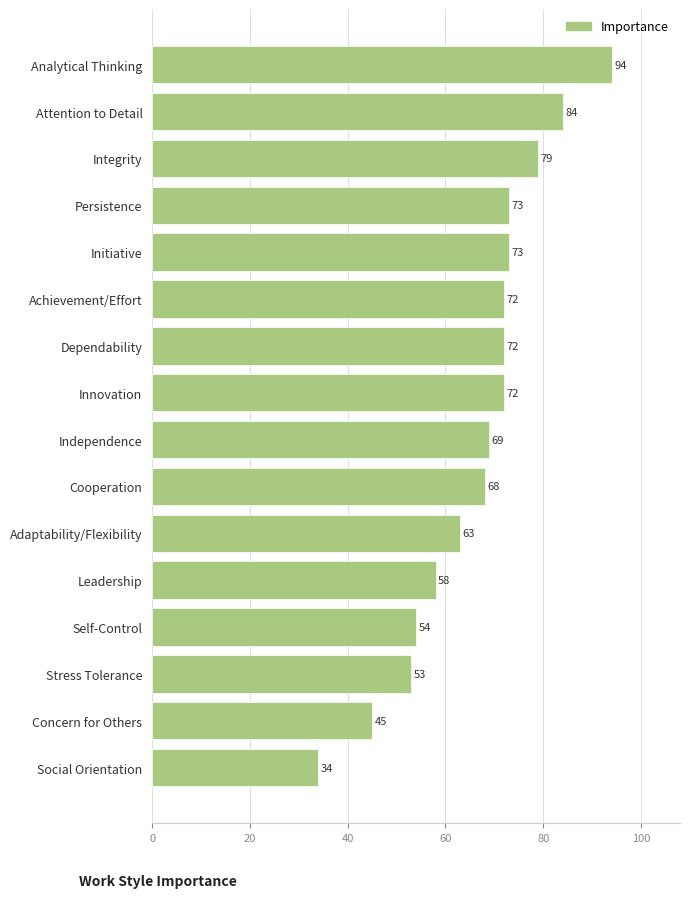

The value at Stress Tolerance is 53. True or false?

True